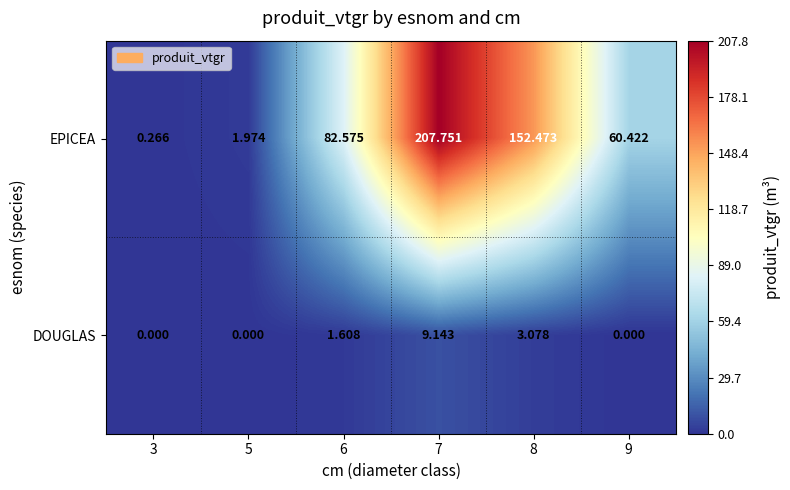

Which series has the largest range (max minus min)?

EPICEA